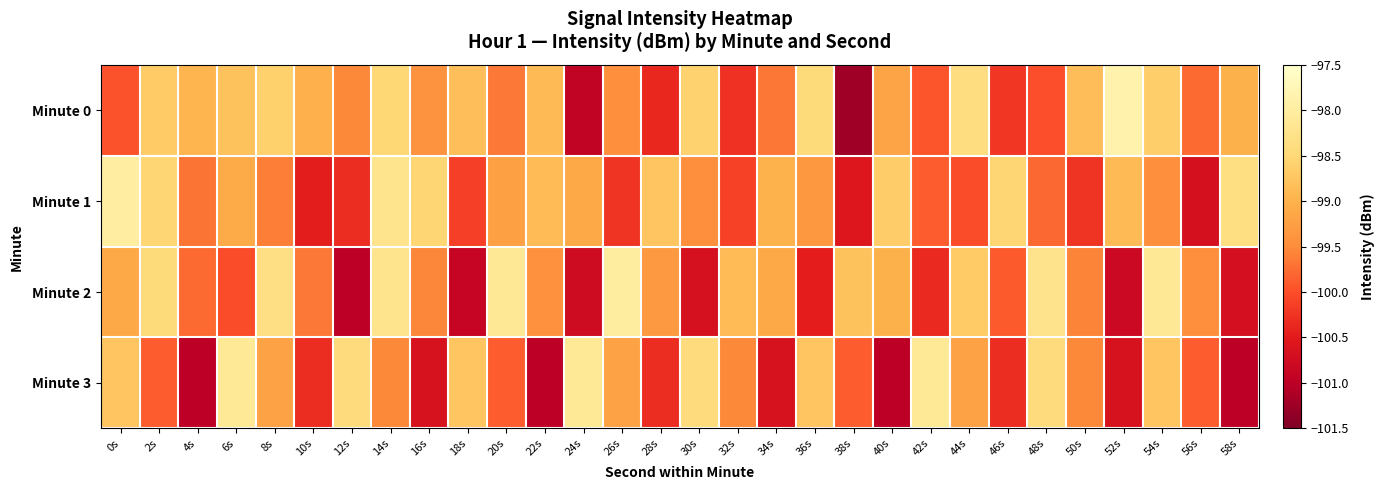

Rank the series by their average value, from highest to lowest.

Minute 0, Minute 1, Minute 2, Minute 3